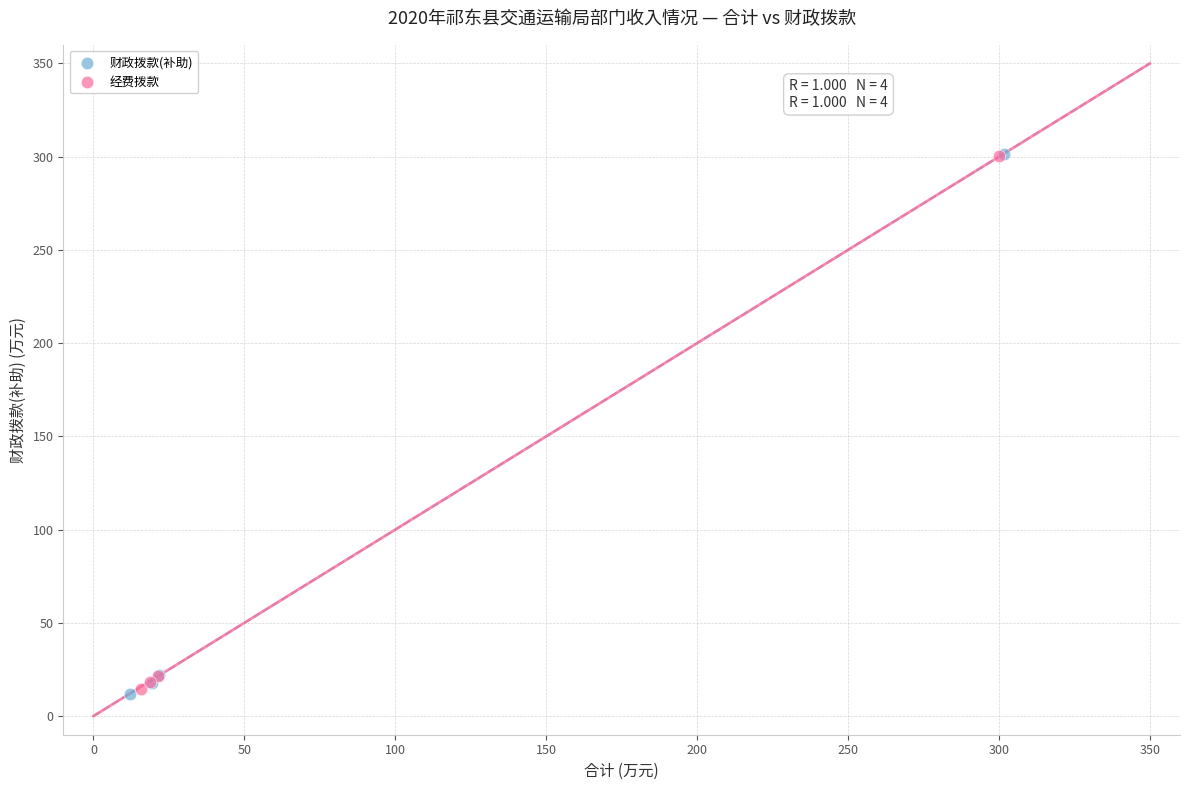

Which series has the widest spread of Y values?

财政拨款(补助)